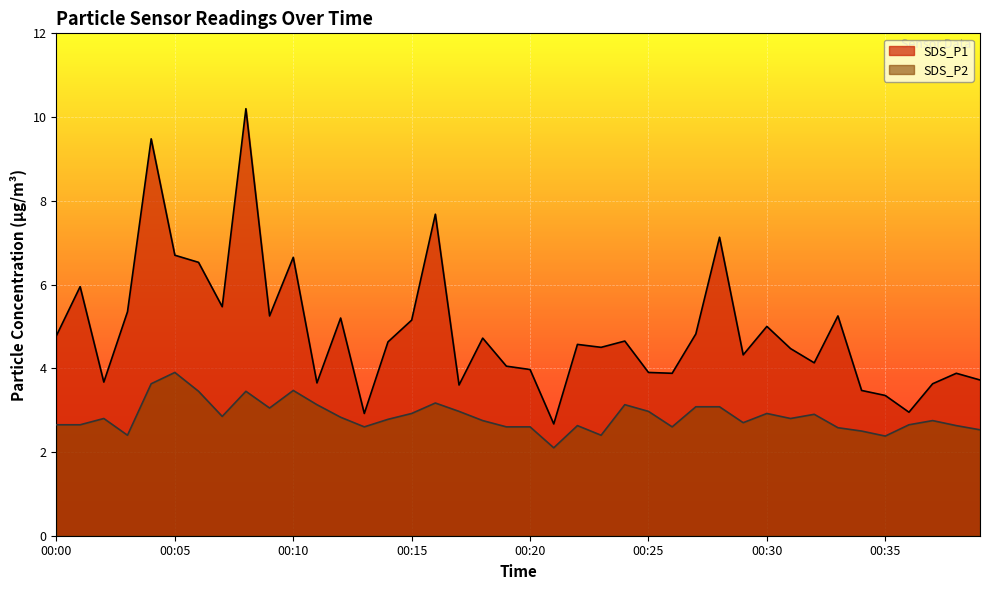

What is the approximate value of SDS_P2 at 00:30?

2.9